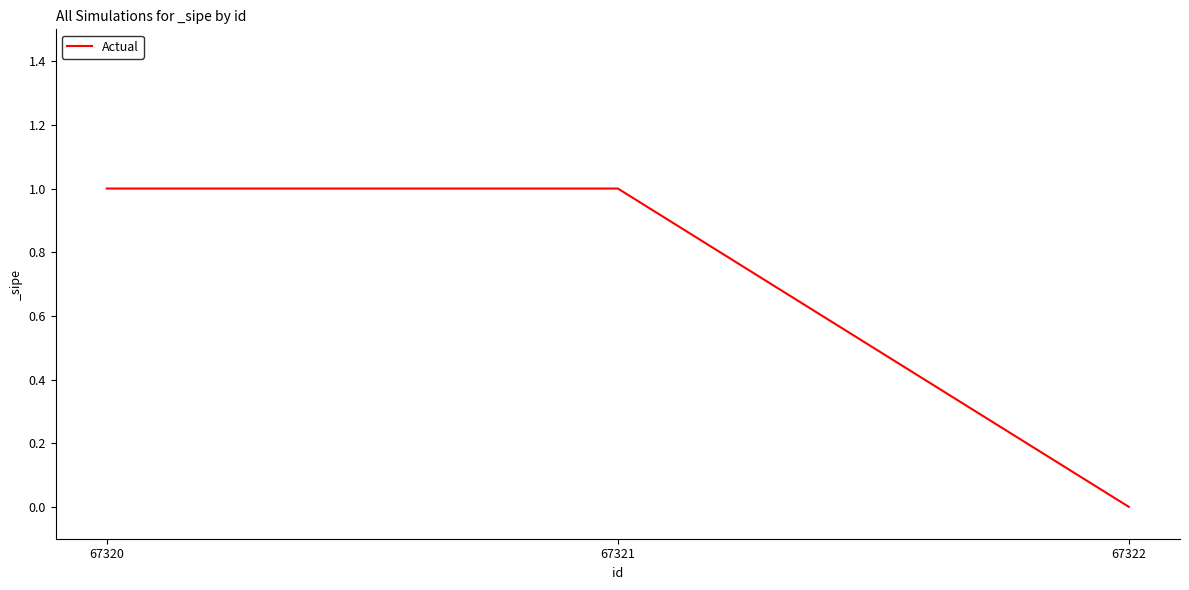

At which category does the chart reach its minimum across all series?

67322